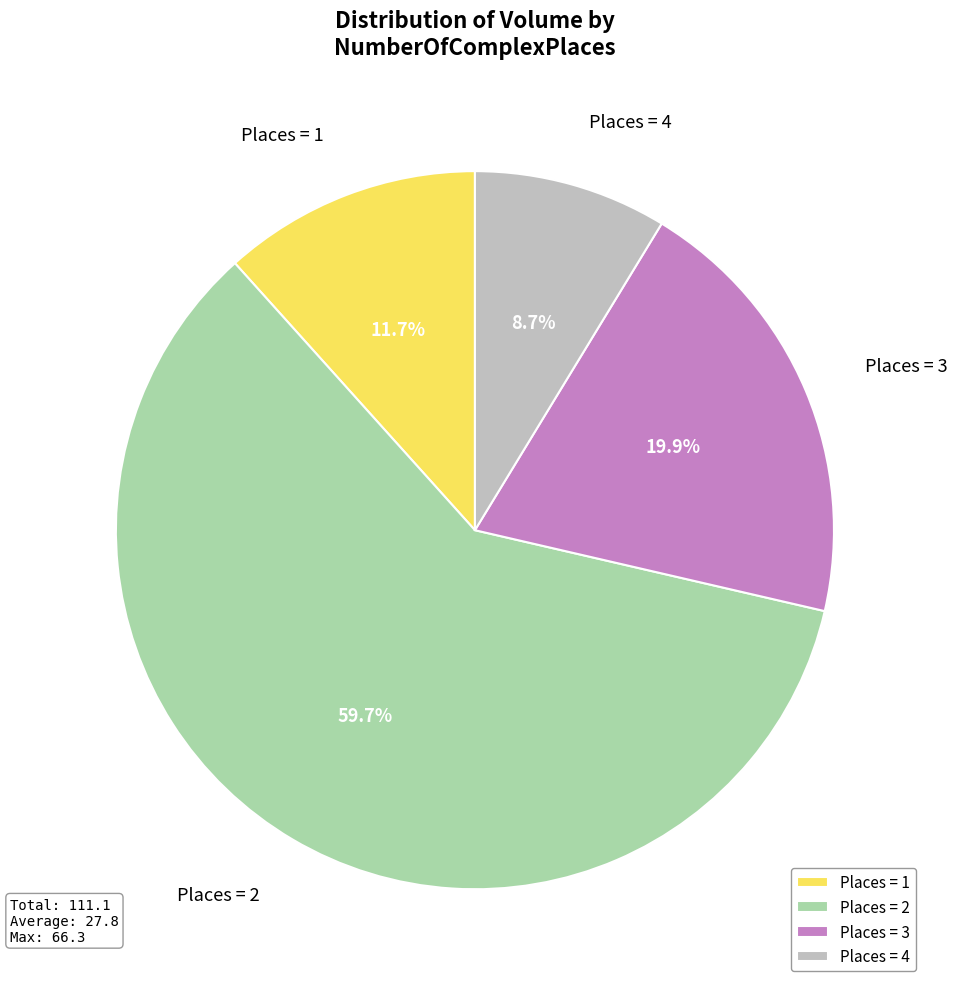

What percentage is NOT represented by Places = 4?

91.3%